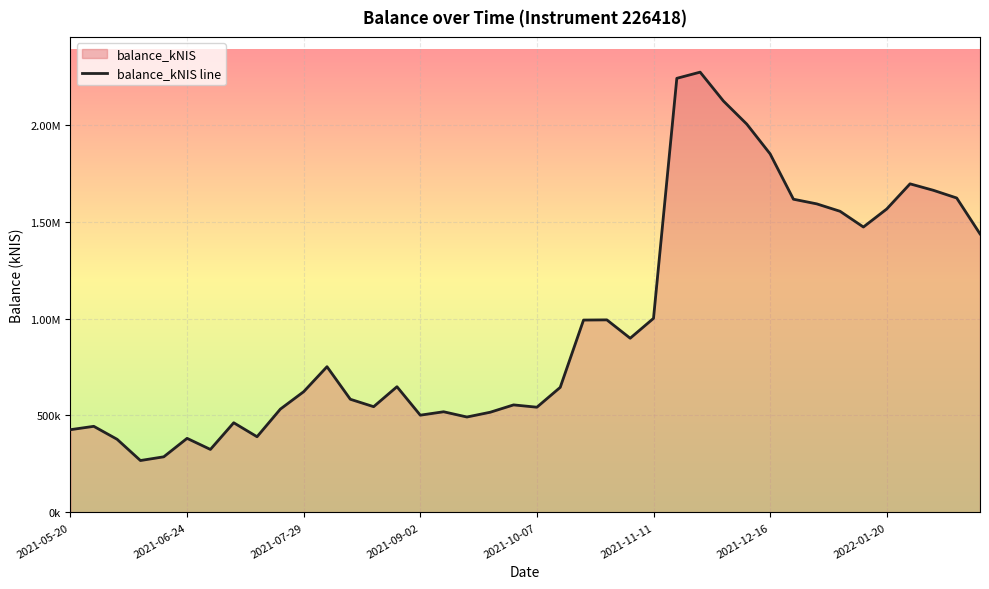

How many points are lower than both their immediate neighbors (excluding endpoints)?

9